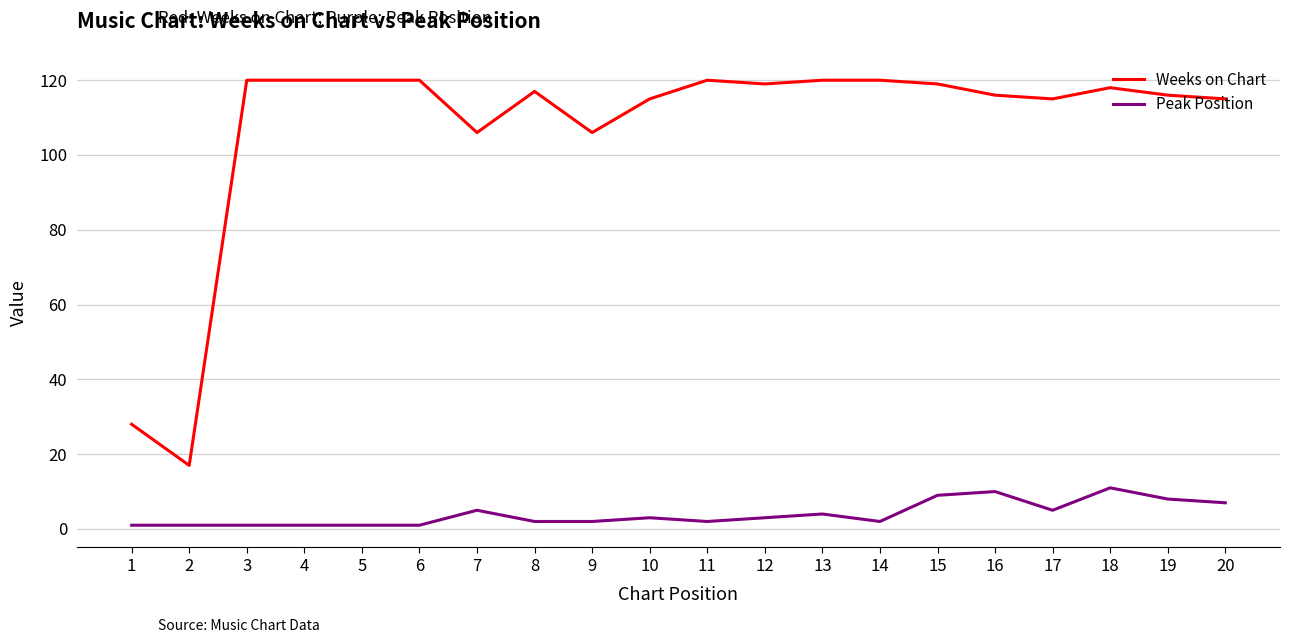

Rank the series at 16 from highest to lowest value.

Weeks on Chart, Peak Position